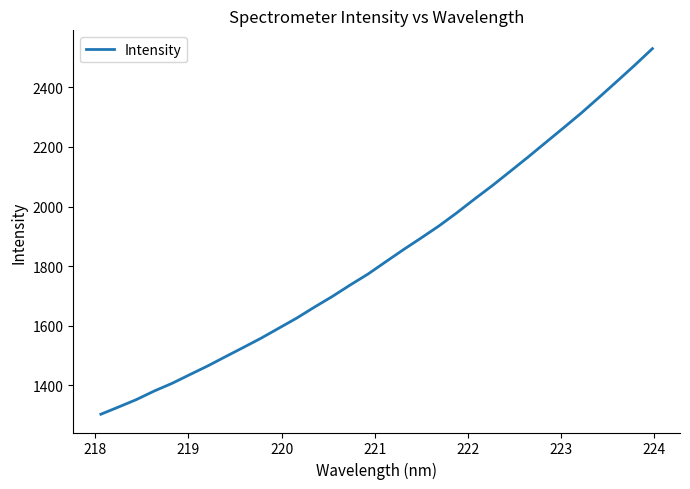

What is the maximum value shown in the chart?

2530.1